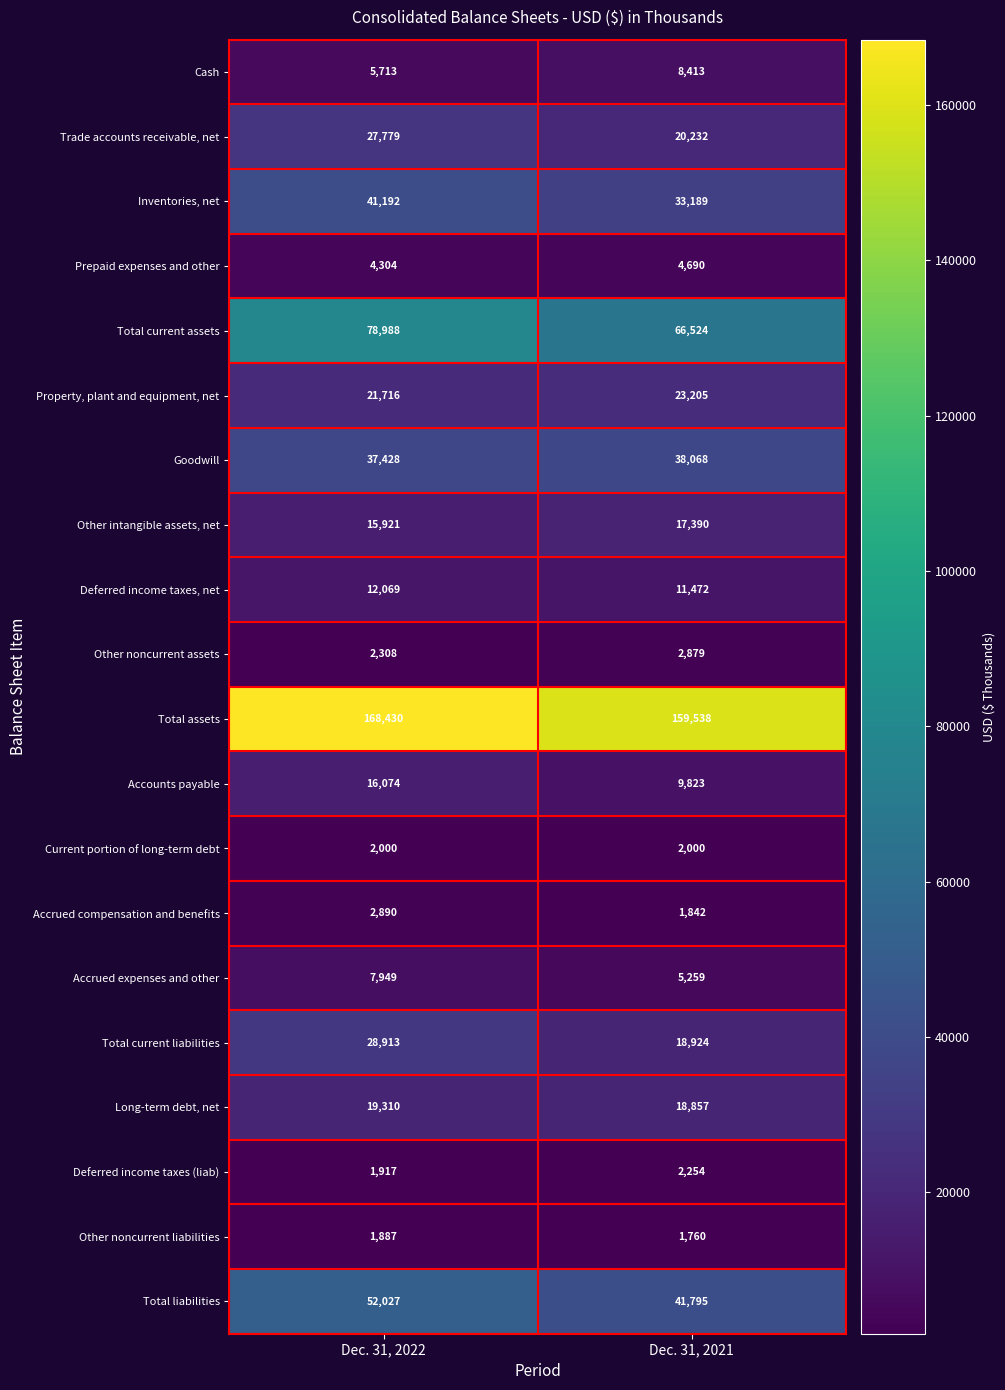

What is the approximate value of Cash at Dec. 31, 2022, to the nearest 10?

5710